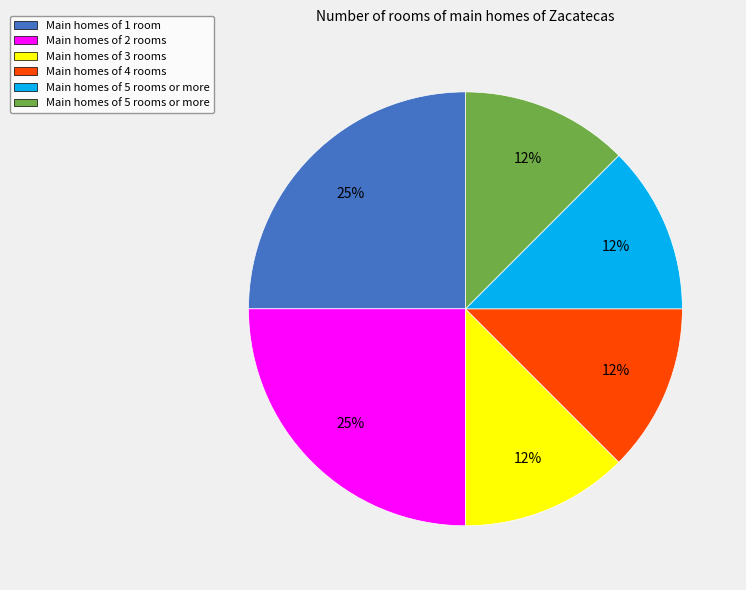

Is there a majority slice in this chart?

No